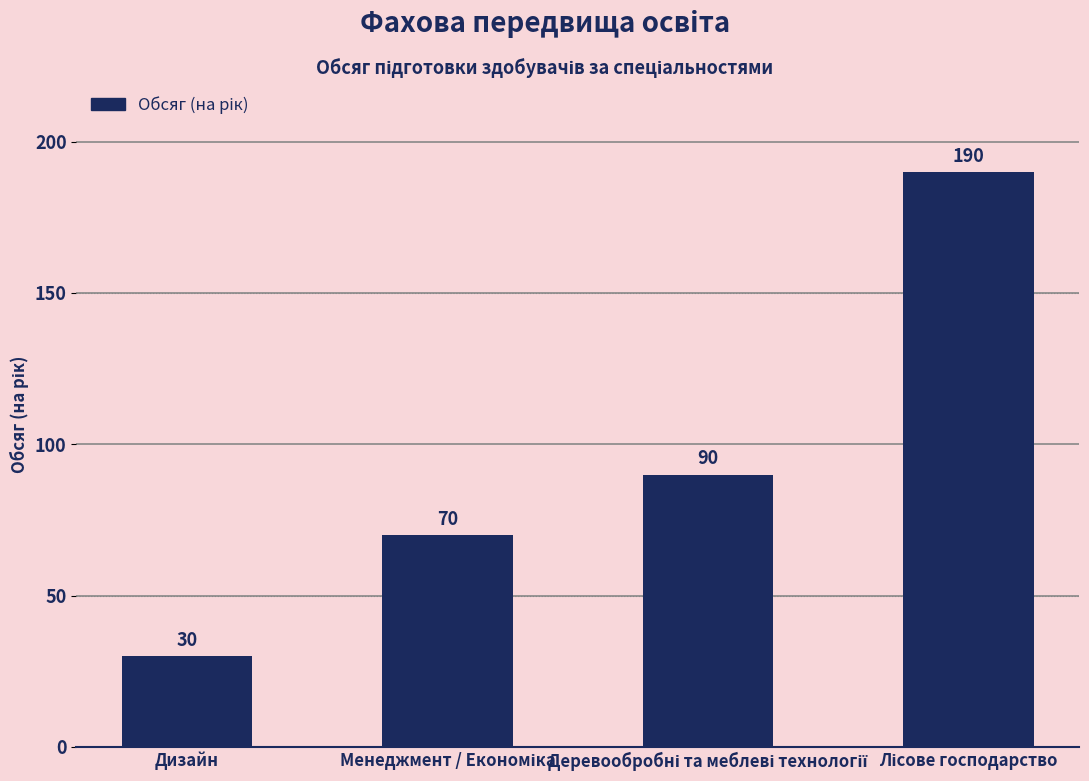

What is the smallest value displayed?

30